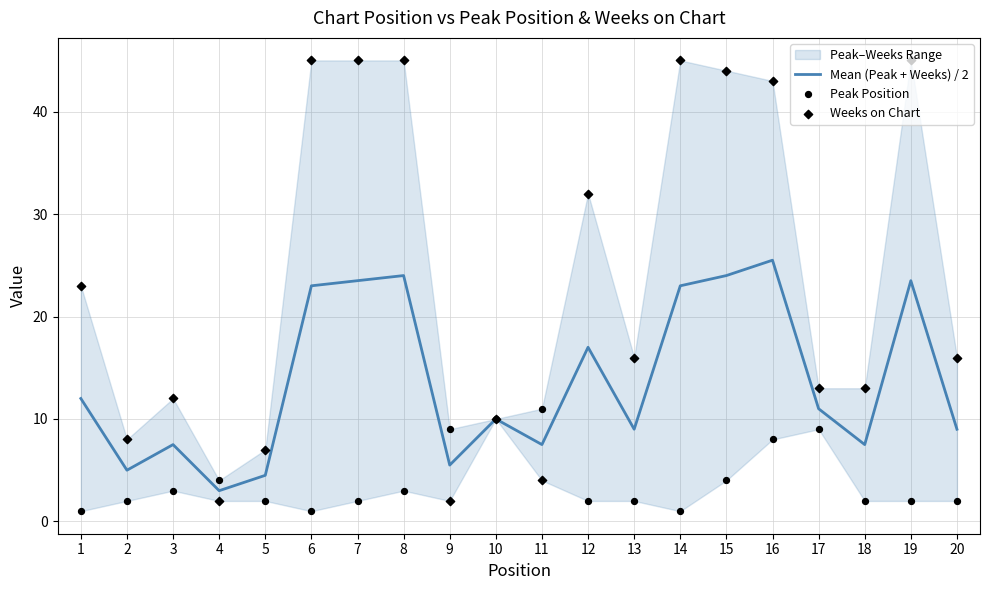

Is the value of Weeks on Chart at 18 greater than the value of Mean (Peak + Weeks) / 2 at 1?

Yes